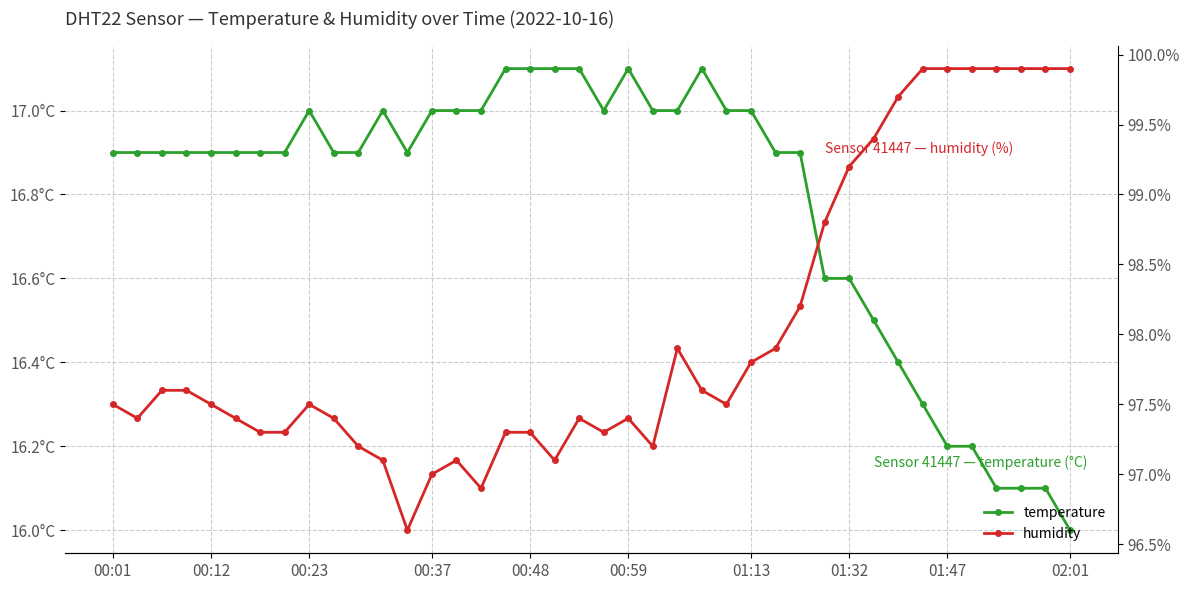

What is the sum of all humidity values?

3920.7